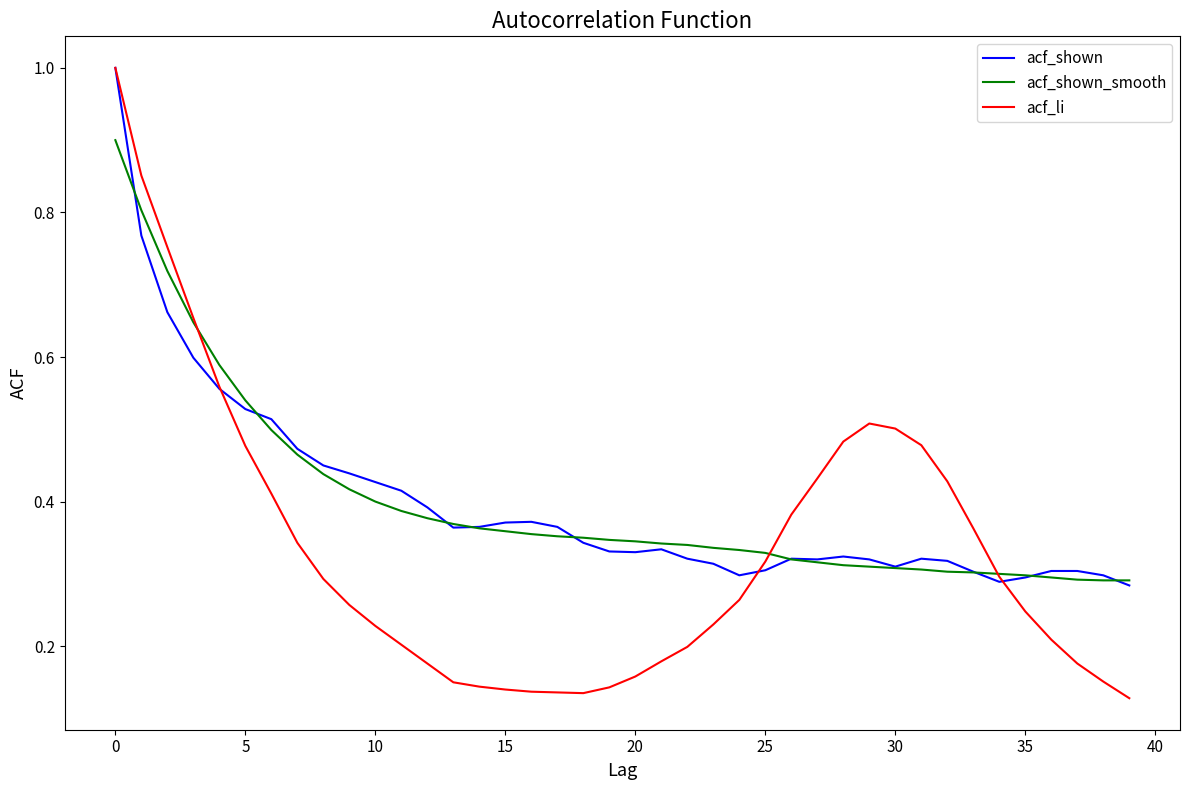

What is the greatest value displayed?

1.0